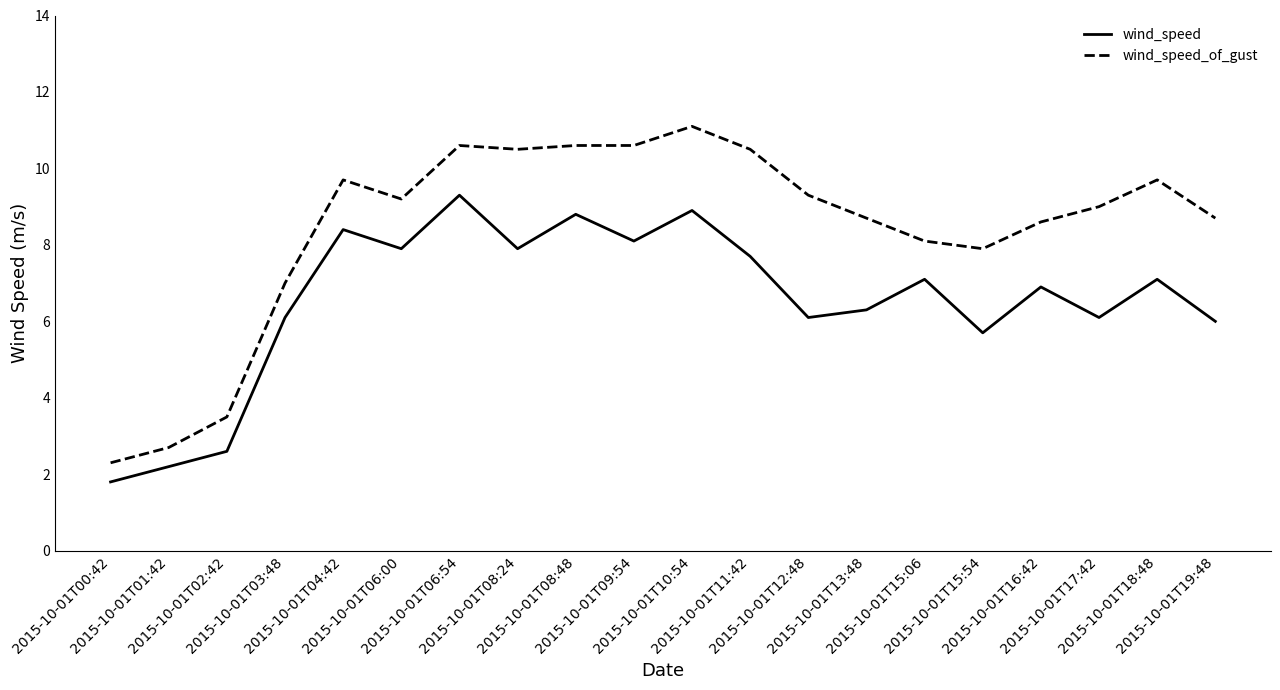

Rank the series by their average value, from lowest to highest.

wind_speed, wind_speed_of_gust